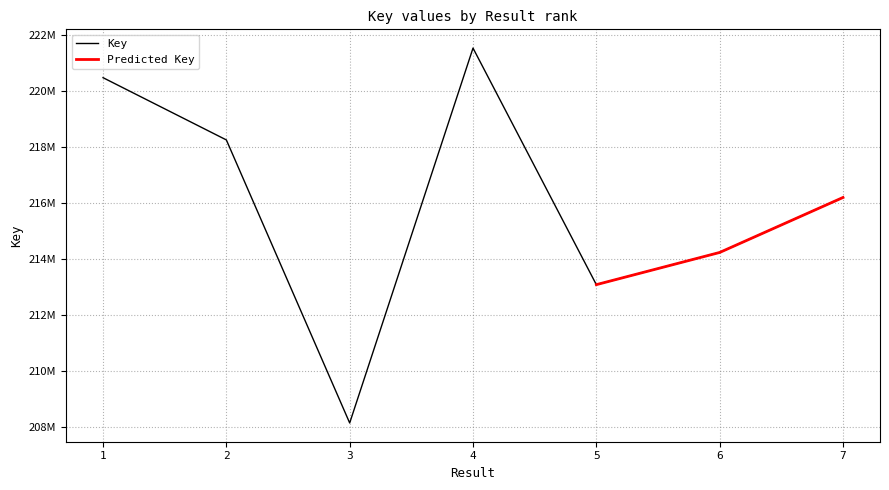

Rank the categories by value from highest to lowest.

4, 1, 2, 7, 6, 5, 3